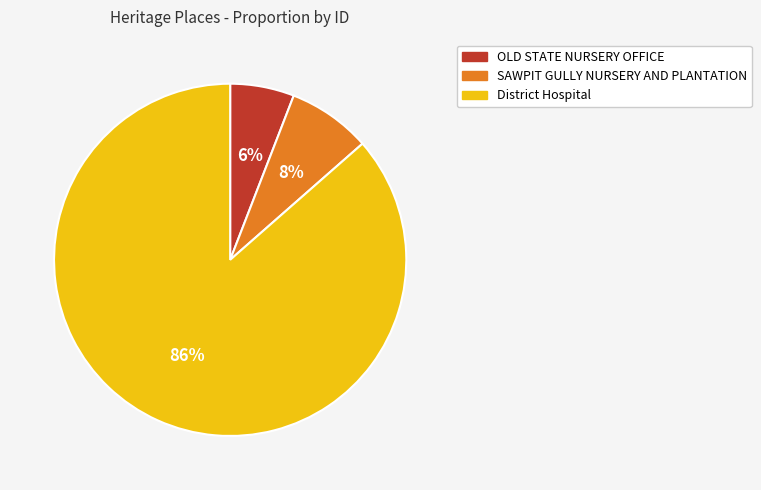

How many segments does this pie chart have?

3